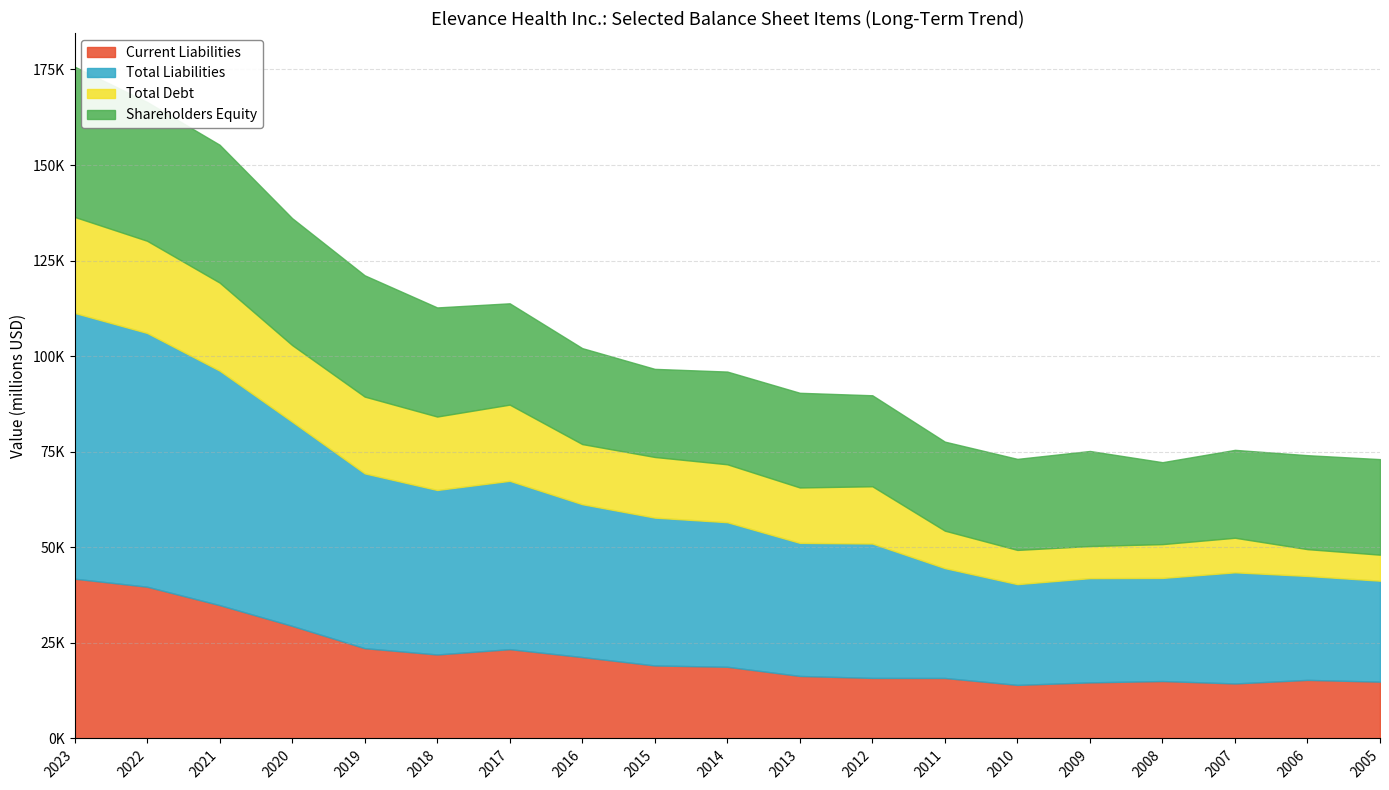

At how many categories does at least one series exceed 44527?

5